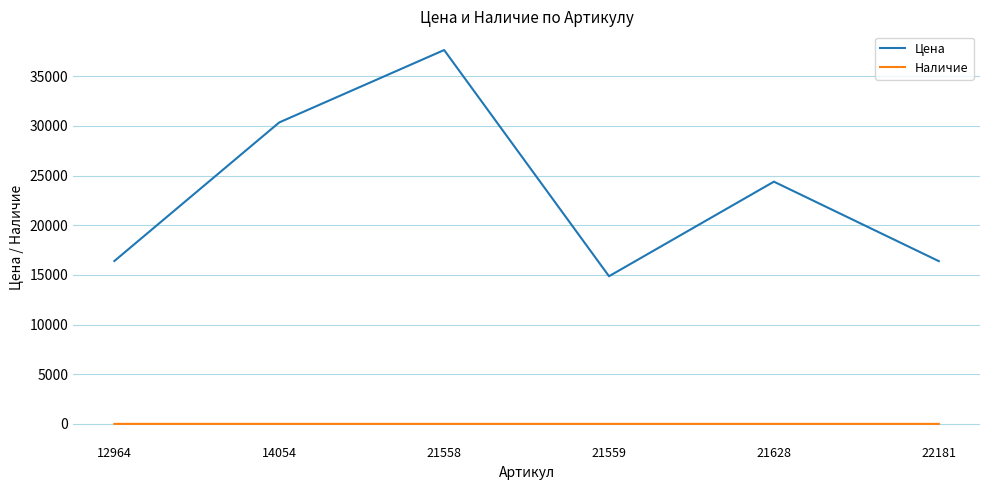

True or false: Цена and Наличие cross at least once.

False